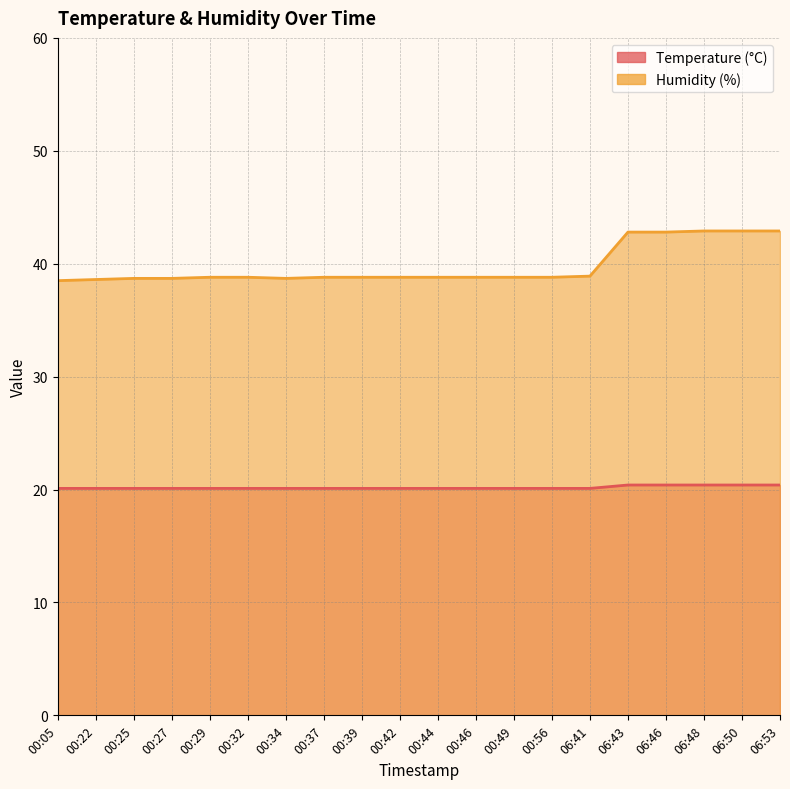

True or false: Temperature (°C) and Humidity (%) intersect in this chart.

False